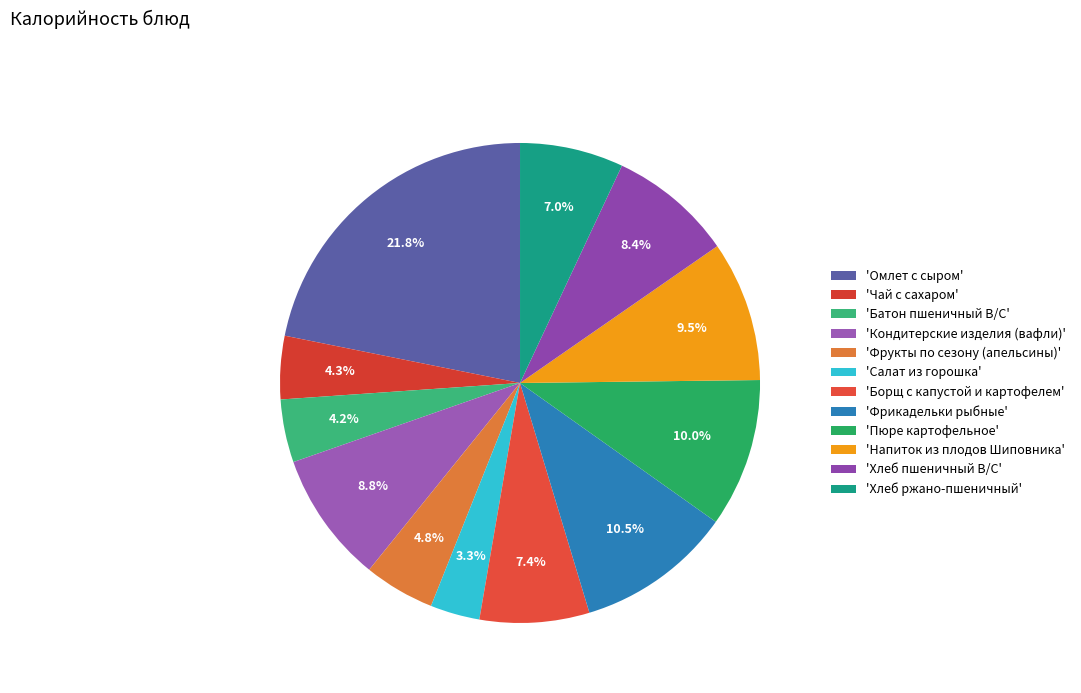

What is the largest slice in the pie chart?

'Омлет с сыром'